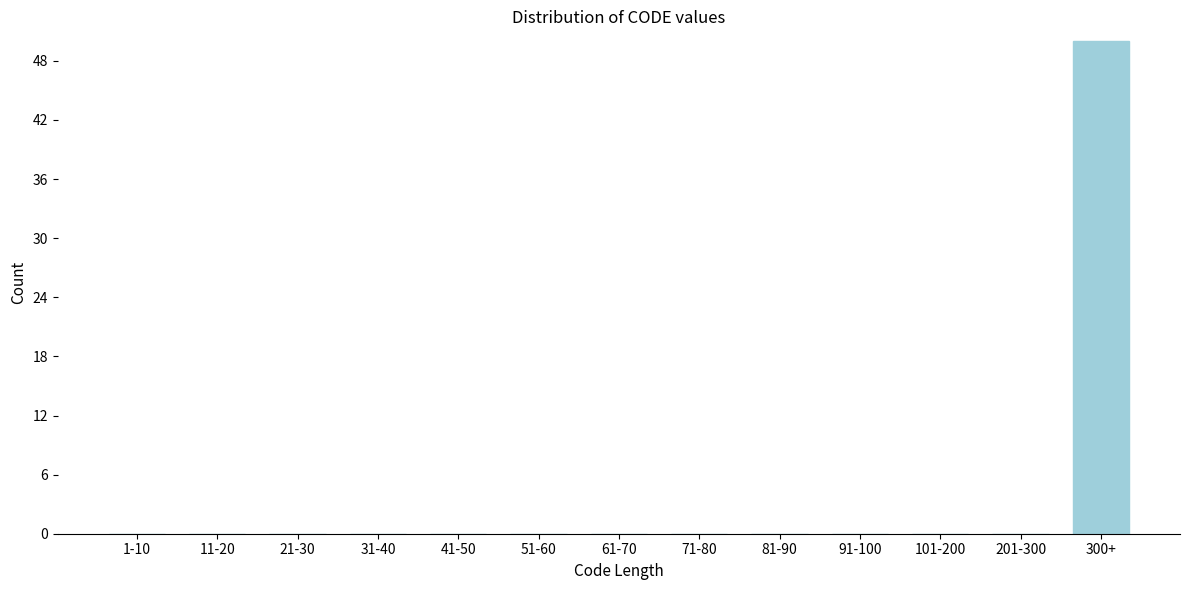

Reading left to right, what are all the values shown in this chart?

1-10=0	11-20=0	21-30=0	31-40=0	41-50=0	51-60=0	61-70=0	71-80=0	81-90=0	91-100=0	101-200=0	201-300=0	300+=50